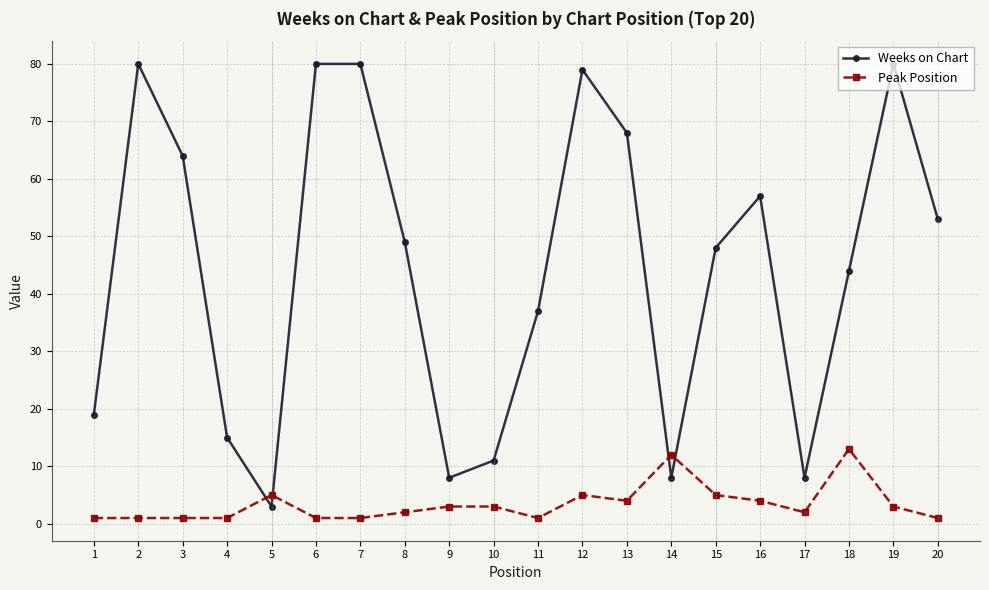

At which category does Weeks on Chart reach its first local peak?

2